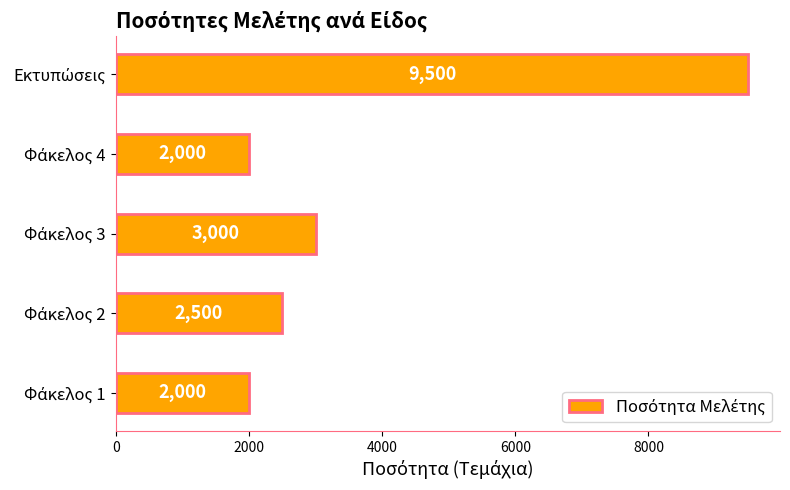

What is the average value?

3800